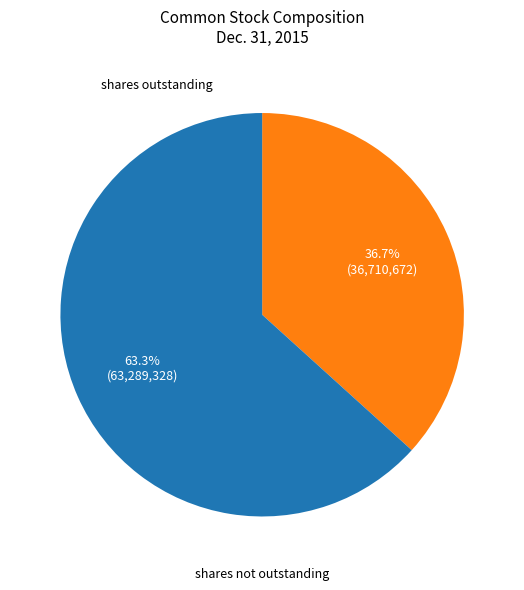

Is there a majority slice in this chart?

Yes